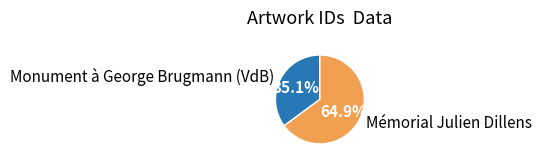

To the nearest percent, what portion does Monument à George Brugmann (VdB) represent?

35%